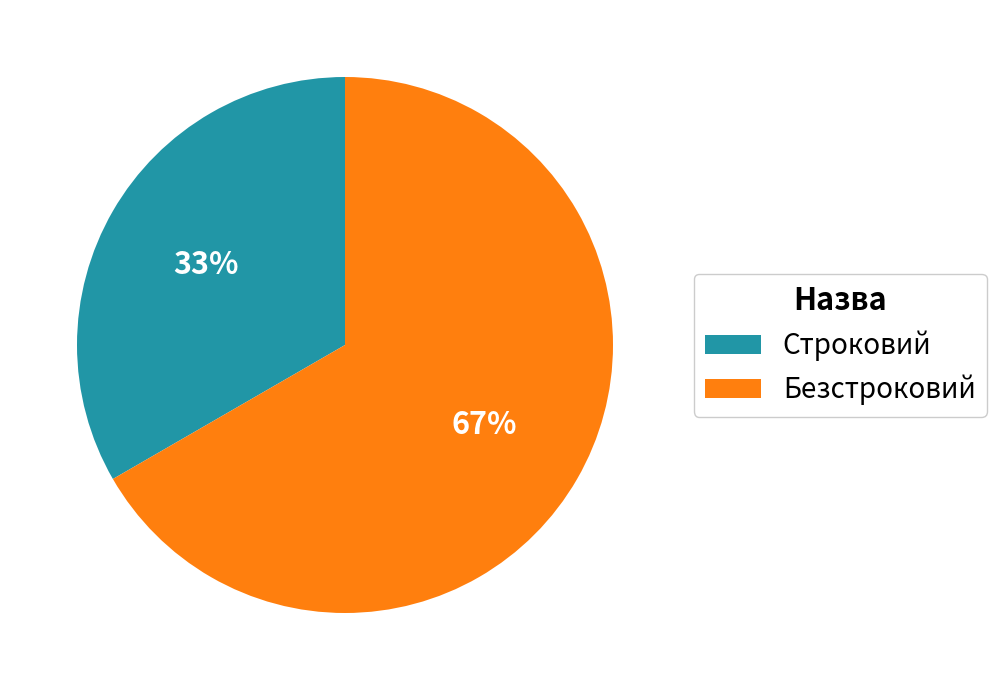

What is the majority slice?

Безстроковий